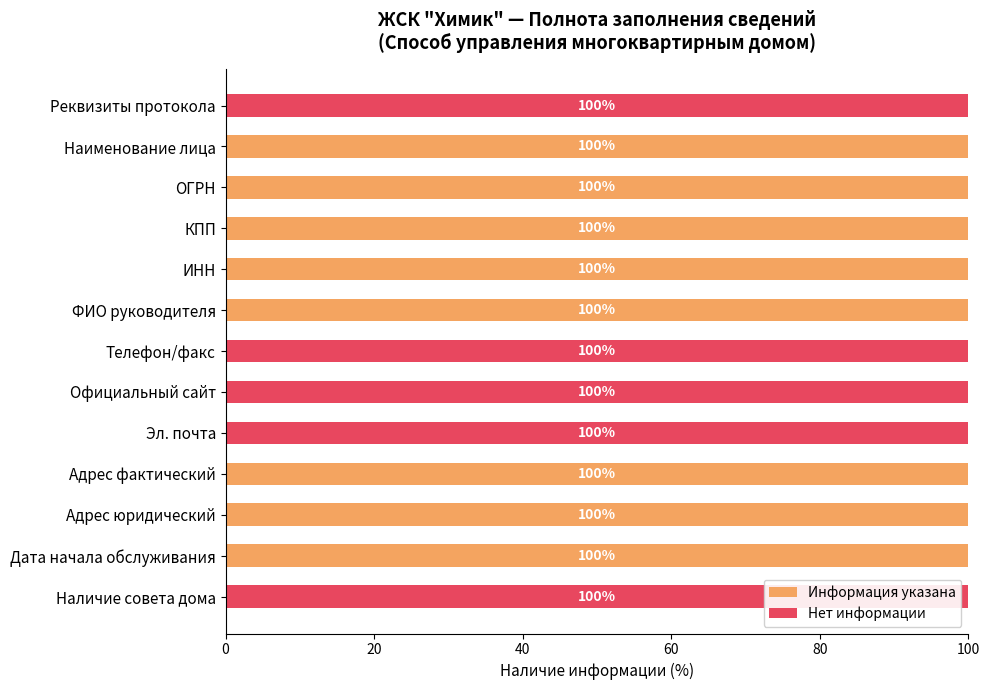

Is it true that Информация указана equals 55 at ИНН?

False